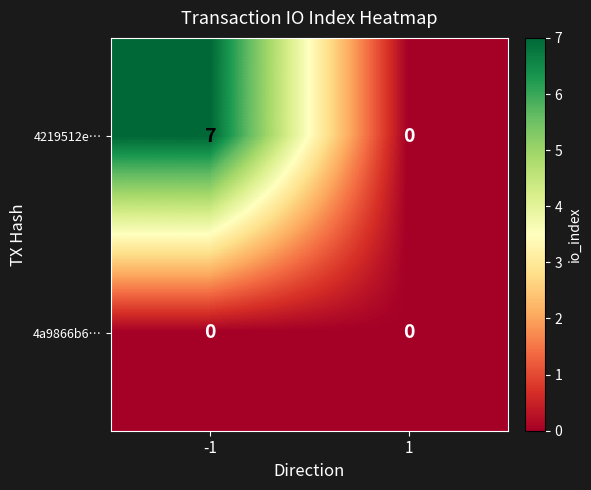

At how many categories does at least one series exceed 5?

1